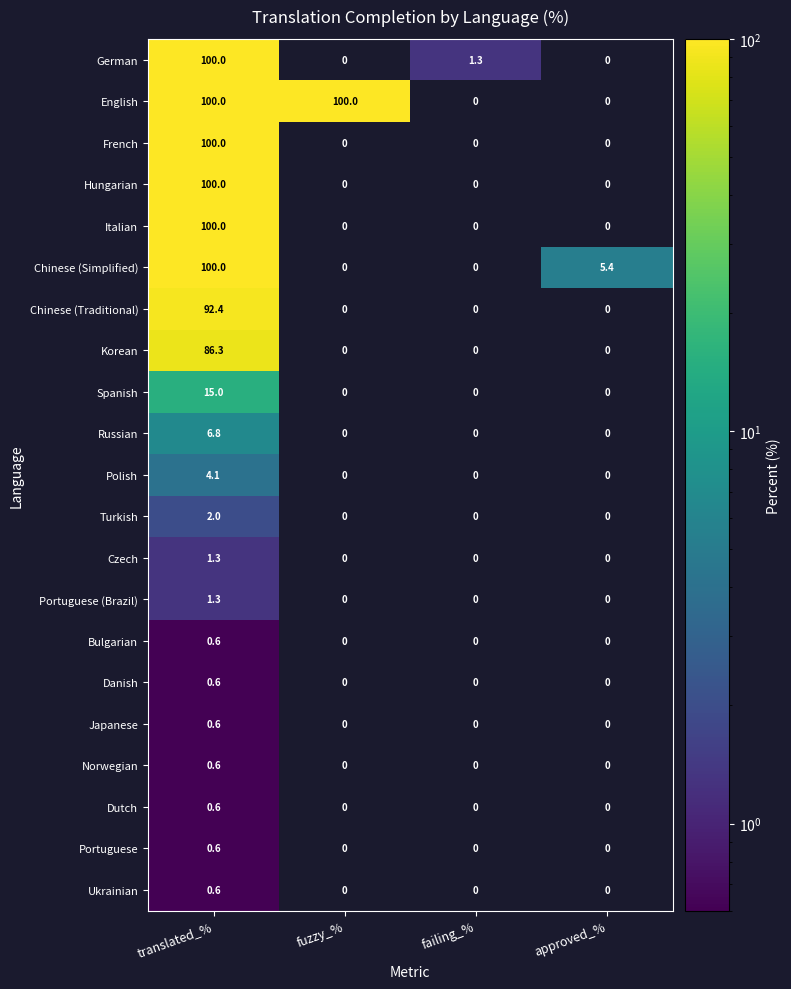

What is the spread (max minus min) of values at failing_%?

1.3